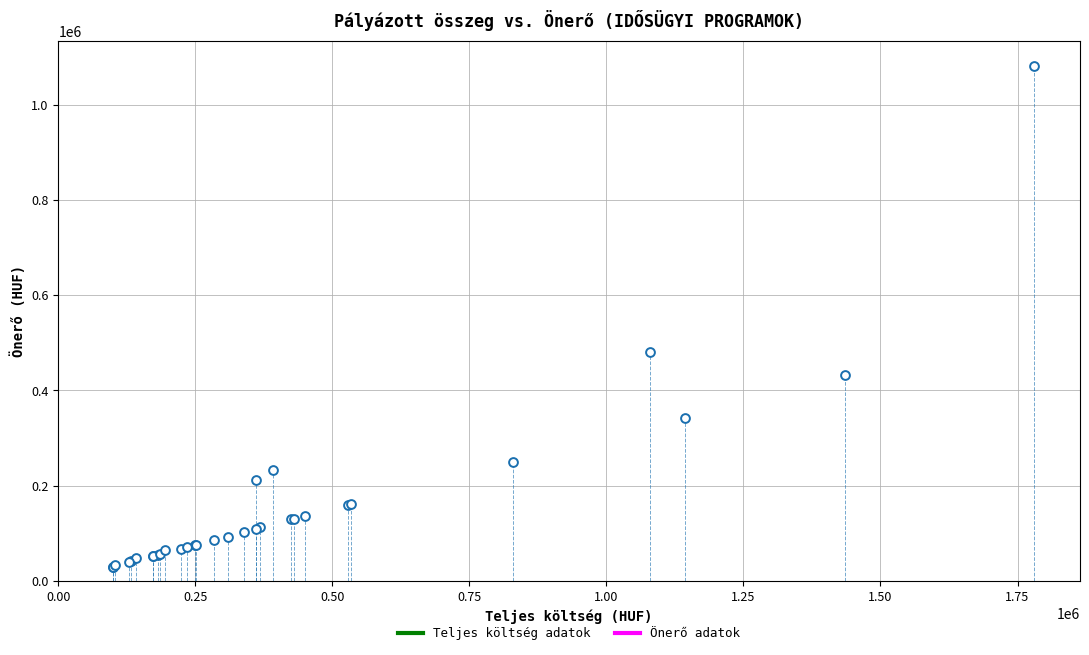

What Y value in the scatter plot is closest to 555000?

480000